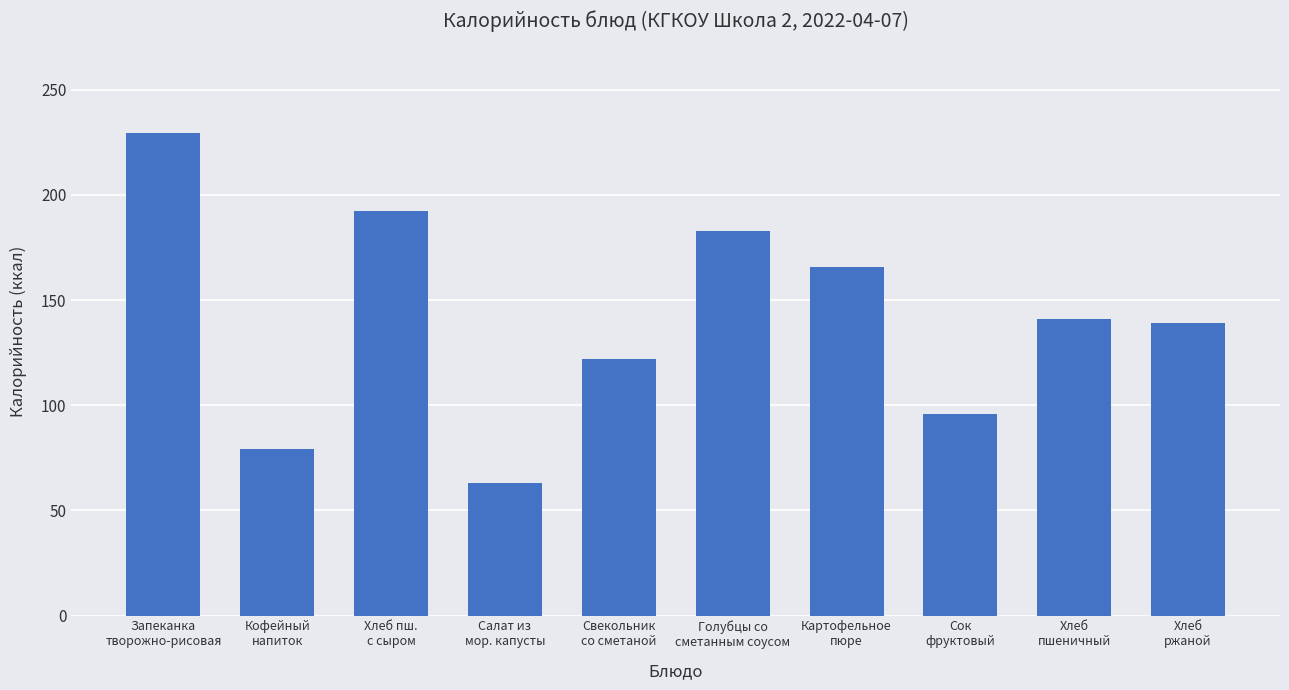

Does the chart contain stacked bars?

No